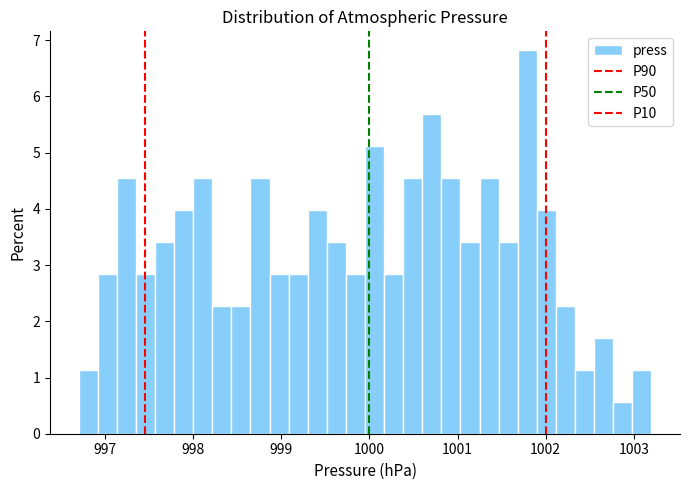

Read against the x-axis, roughly where is the centre of the tallest bar?

1001.8